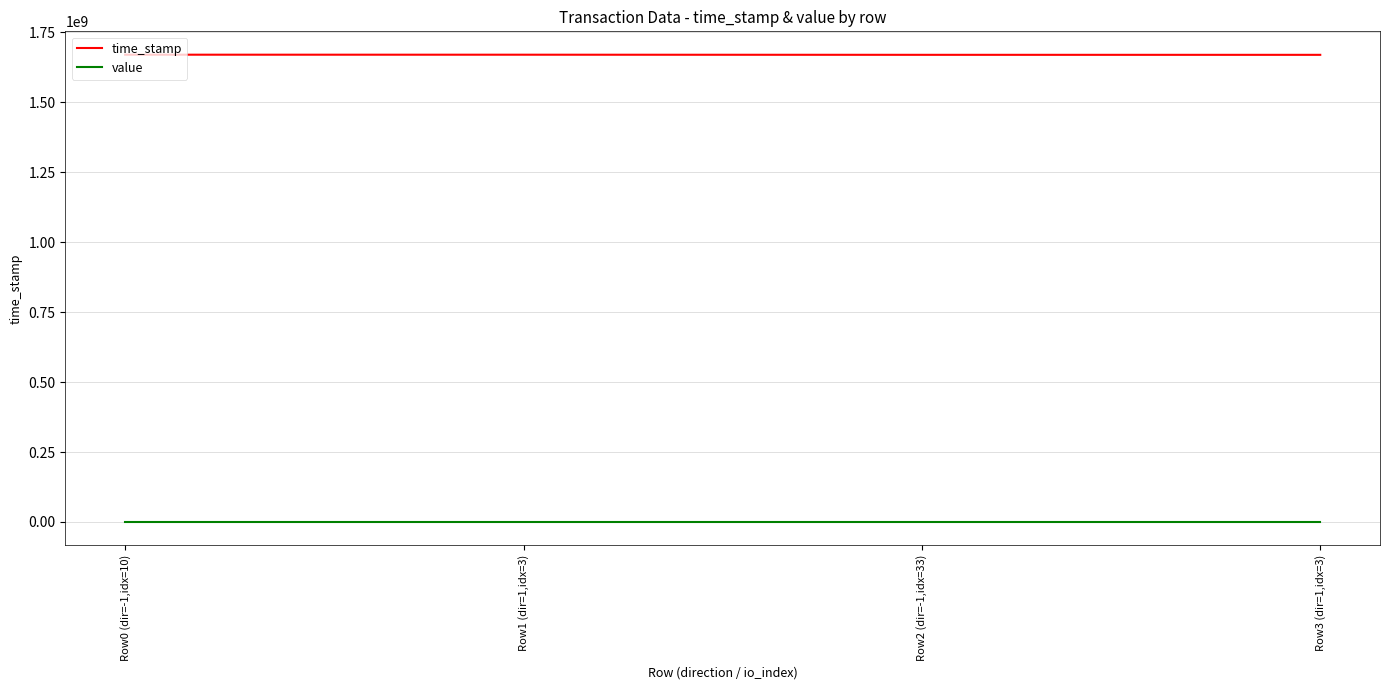

The value of time_stamp at Row3 (dir=1,idx=3) is 355805960.7. True or false?

False